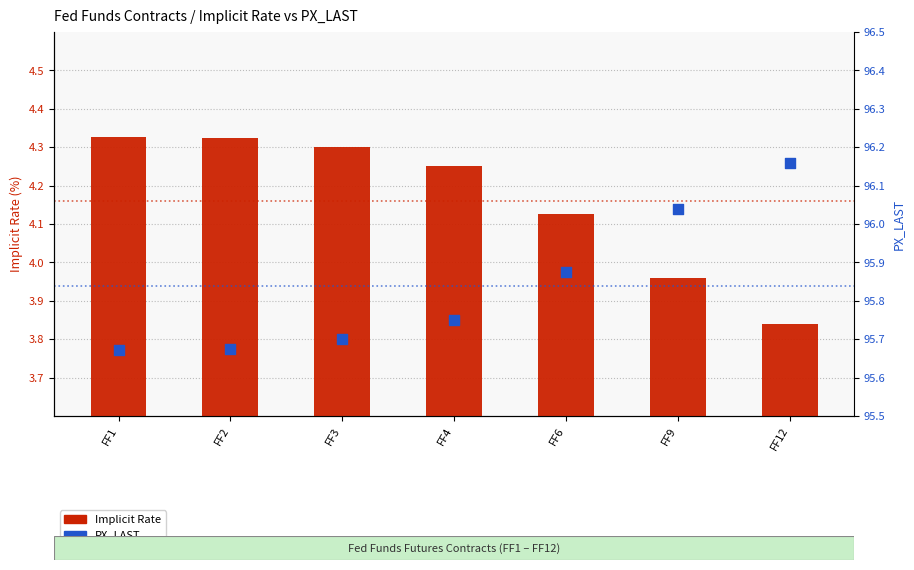

What is the total value across all series at FF6?

100.0